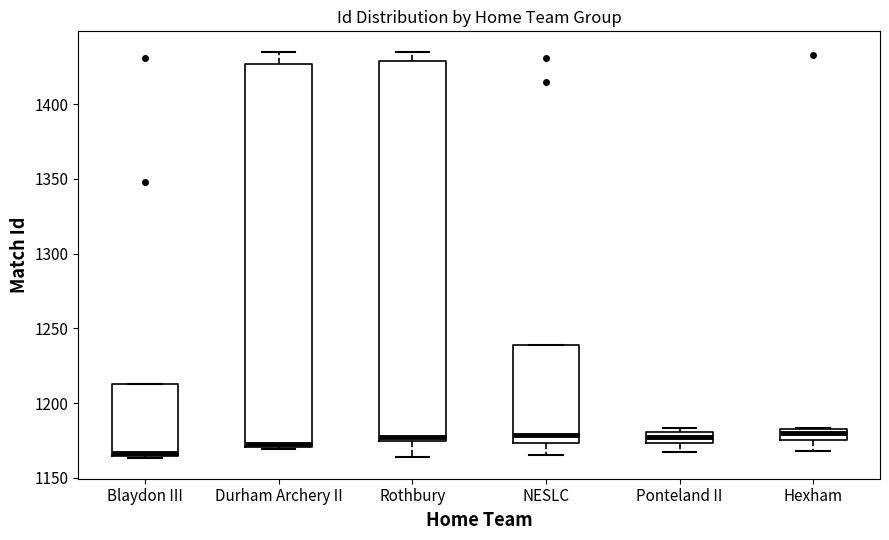

Where does the upper whisker of the box for Rothbury end on the y-axis? The values are not printed on the chart, so give them approximately, as read against the axis.

1435